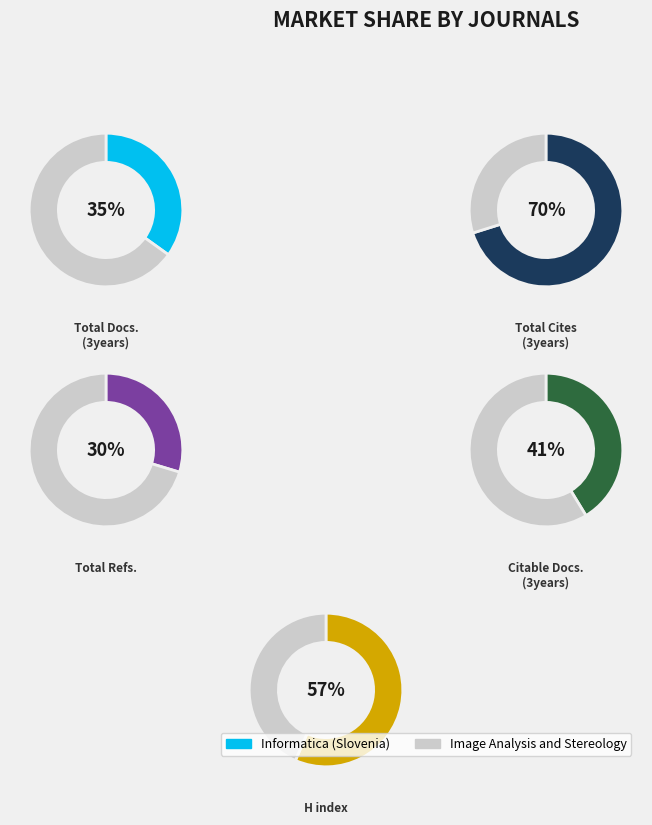

The Informatica (Slovenia) slice represents 70% of the pie. True or false?

True